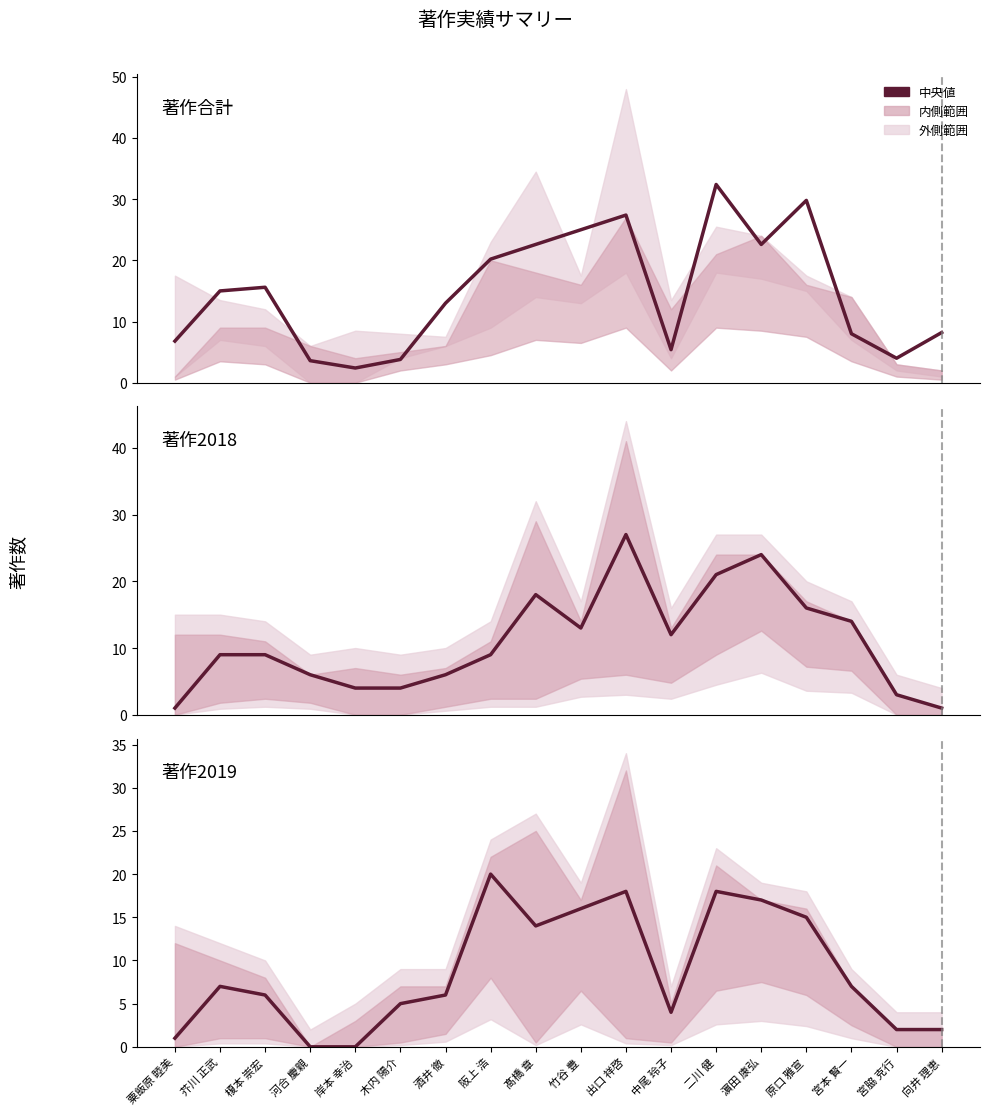

Is the value of 著作2019 at 宮脇 克行 greater than the value of 著作合計 (÷5) at 原口 雅宣?

No